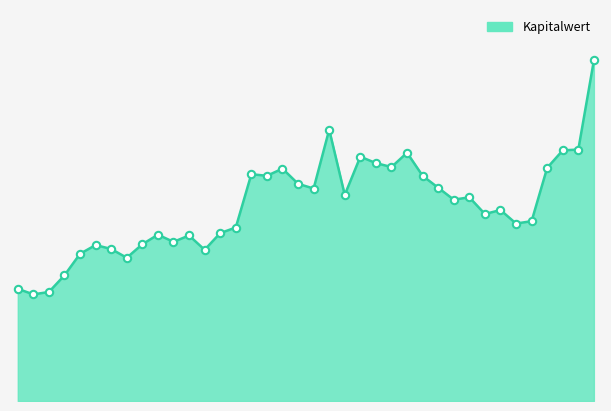

How many lines are shown in the chart?

1